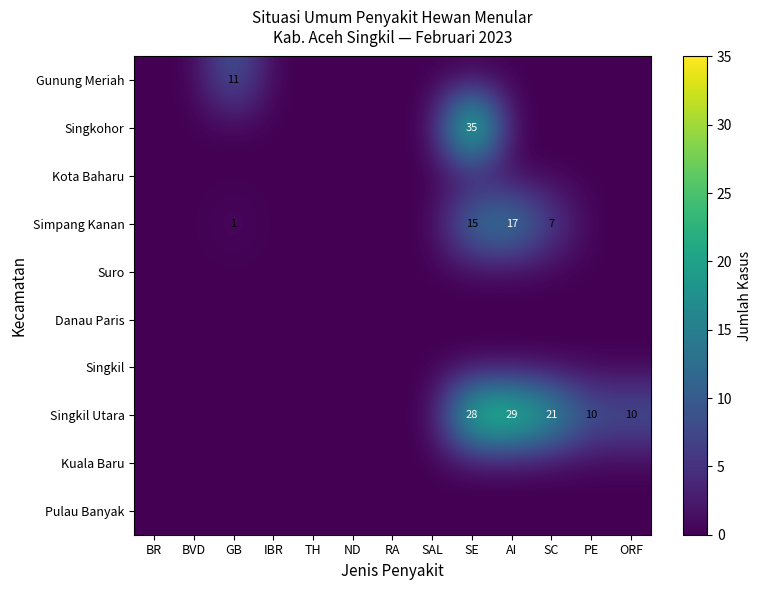

The value of Kota Baharu at BR is 0. True or false?

True